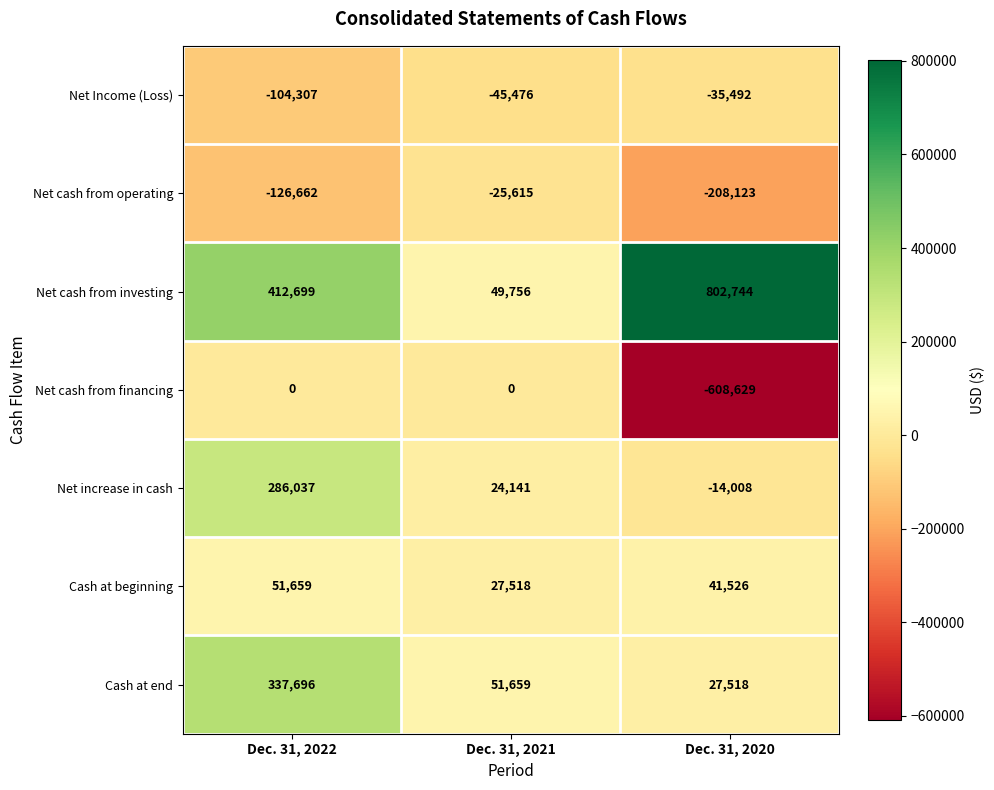

Reading left to right, what are all the values shown in this chart?

Net Income (Loss): -104307	-45476	-35492
Net cash from operating: -126662	-25615	-208123
Net cash from investing: 412699	49756	802744
Net cash from financing: 0	0	-608629
Net increase in cash: 286037	24141	-14008
Cash at beginning: 51659	27518	41526
Cash at end: 337696	51659	27518